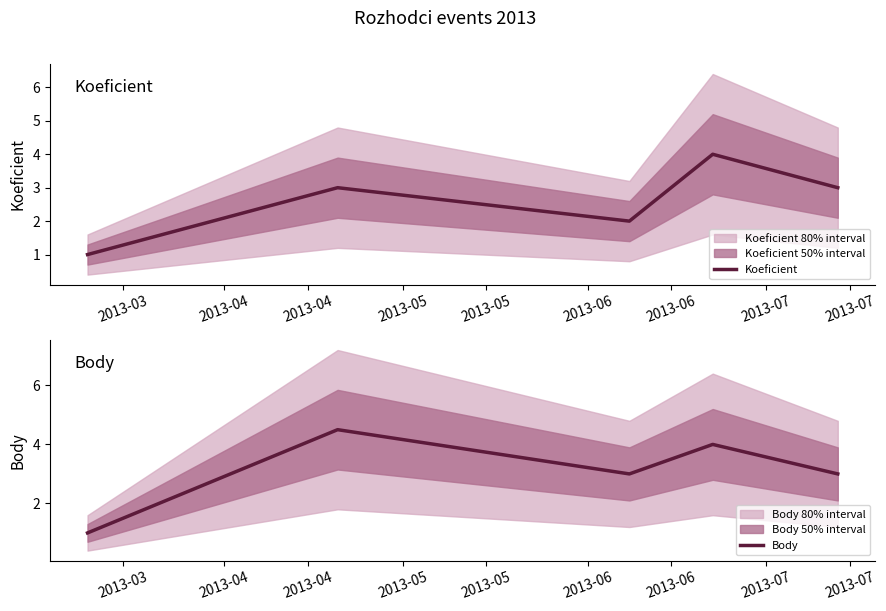

Which has a higher value, 2013-04 or 2013-04?

2013-04